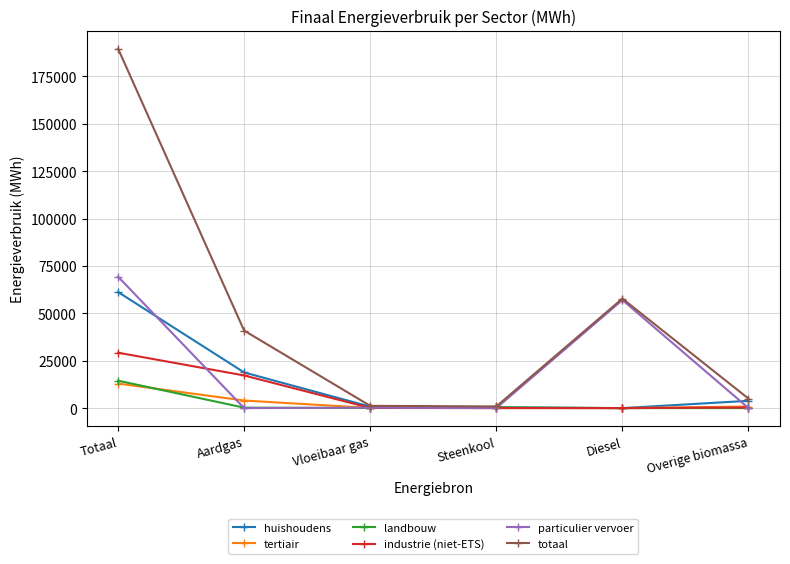

What is the highest value of the landbouw series?

14464.3